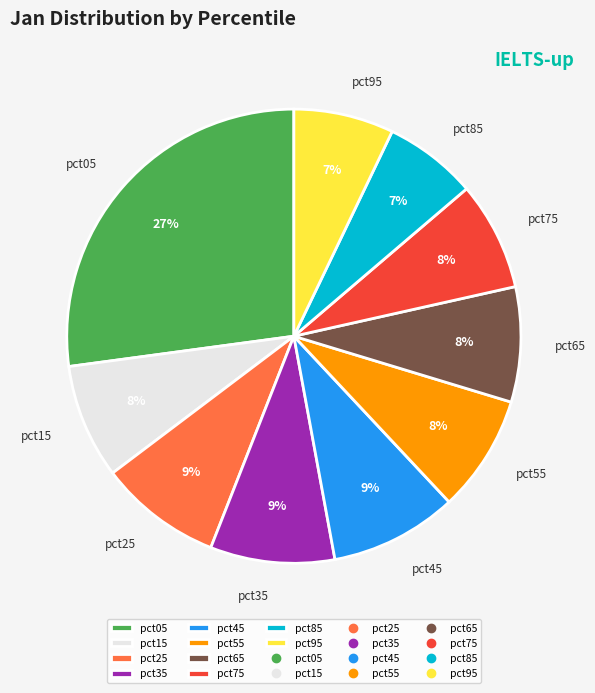

To the nearest percent, what portion does pct75 represent?

8%